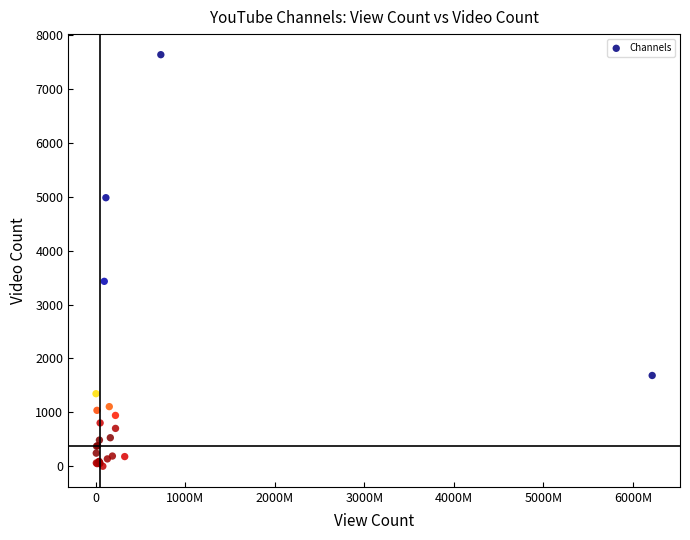

What Y value in the scatter plot is closest to 3818?

3431